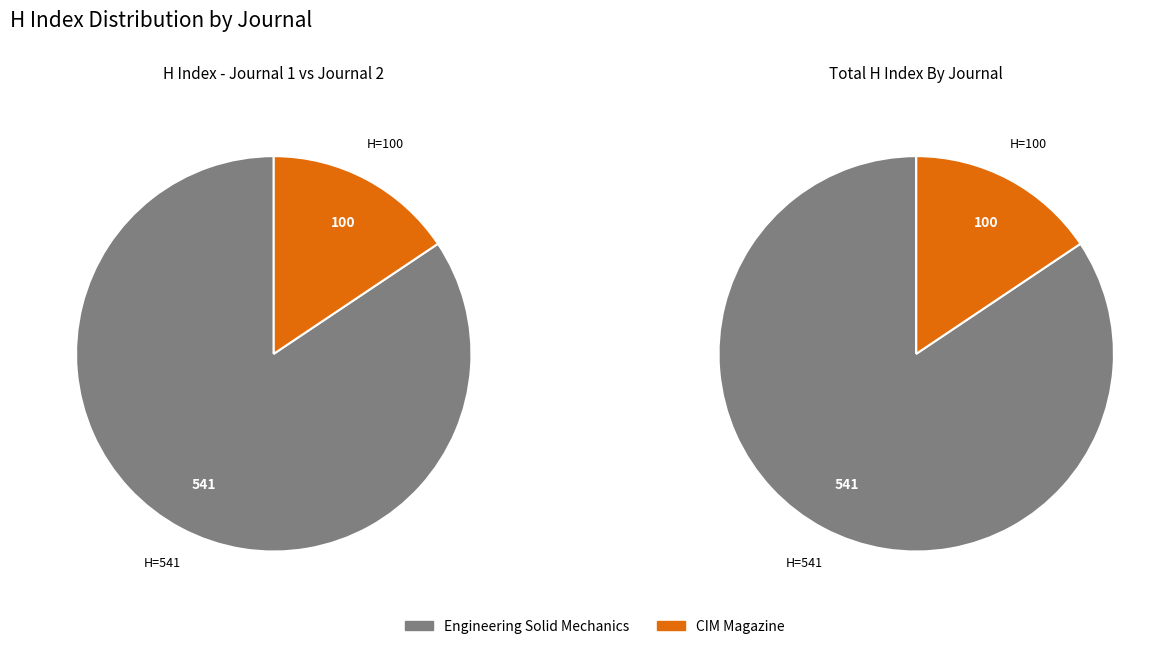

Is there any slice that represents more than half of the pie?

Yes